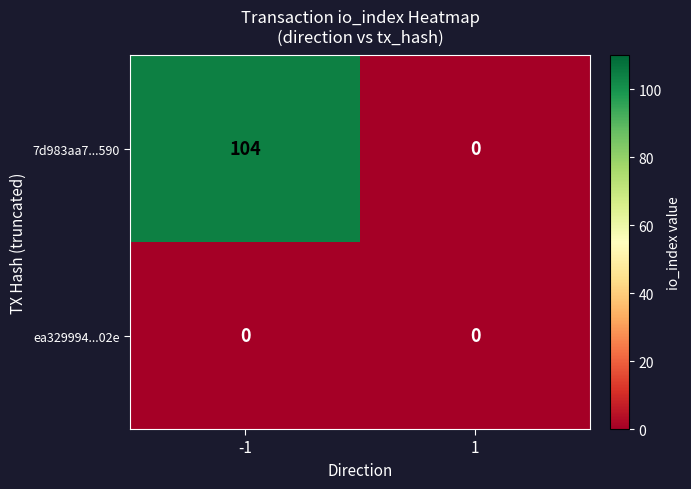

Count the number of data series in this chart.

2